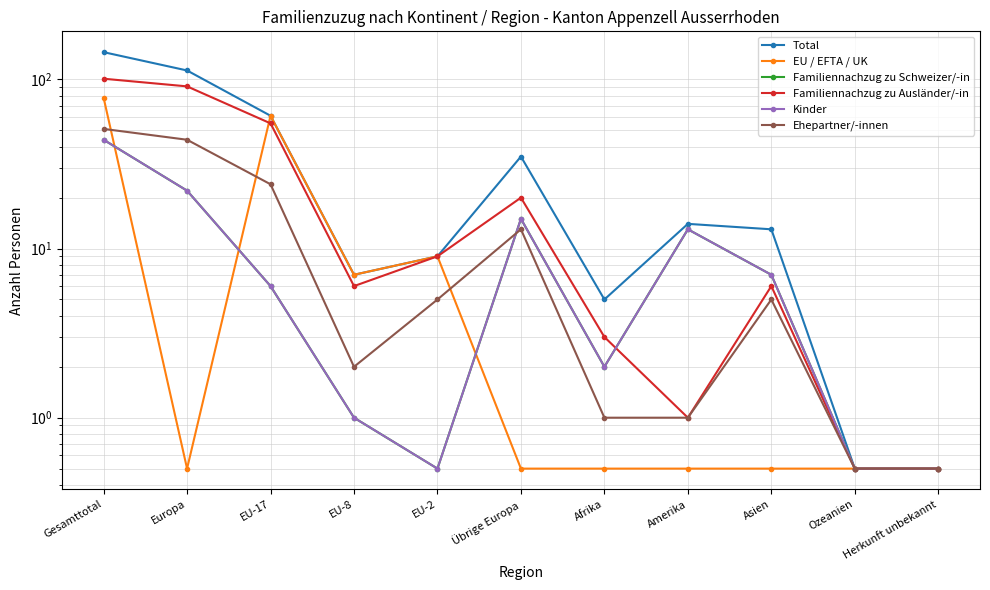

What is the label of the 6th point from the left?

Übrige Europa